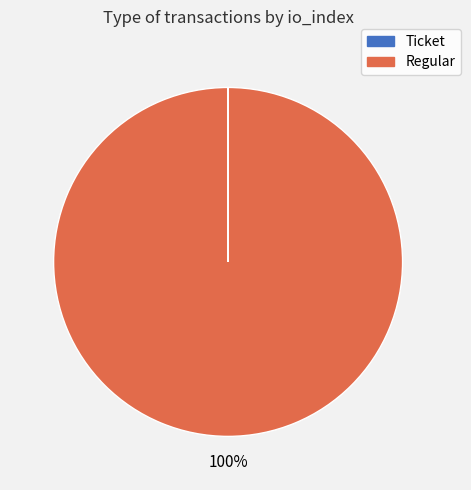

To the nearest percent, what is the average slice percentage?

50%